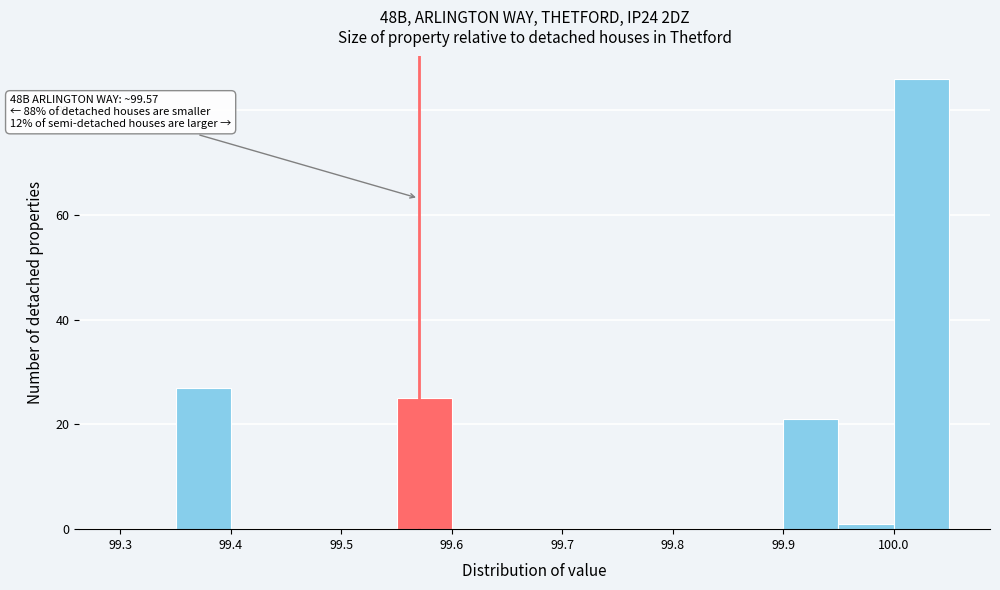

Which range on the x-axis has the tallest bar?

100.00 to 100.05